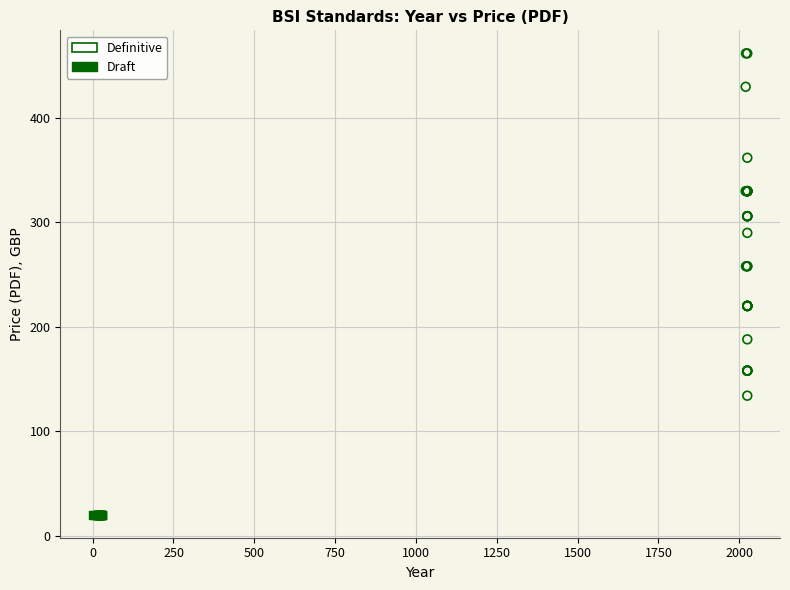

Which series reaches the maximum Y coordinate?

Definitive